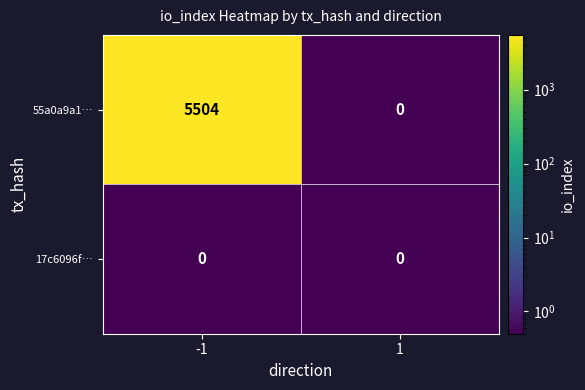

What is the difference between the 55a0a9a1… values at 1 and -1?

5504